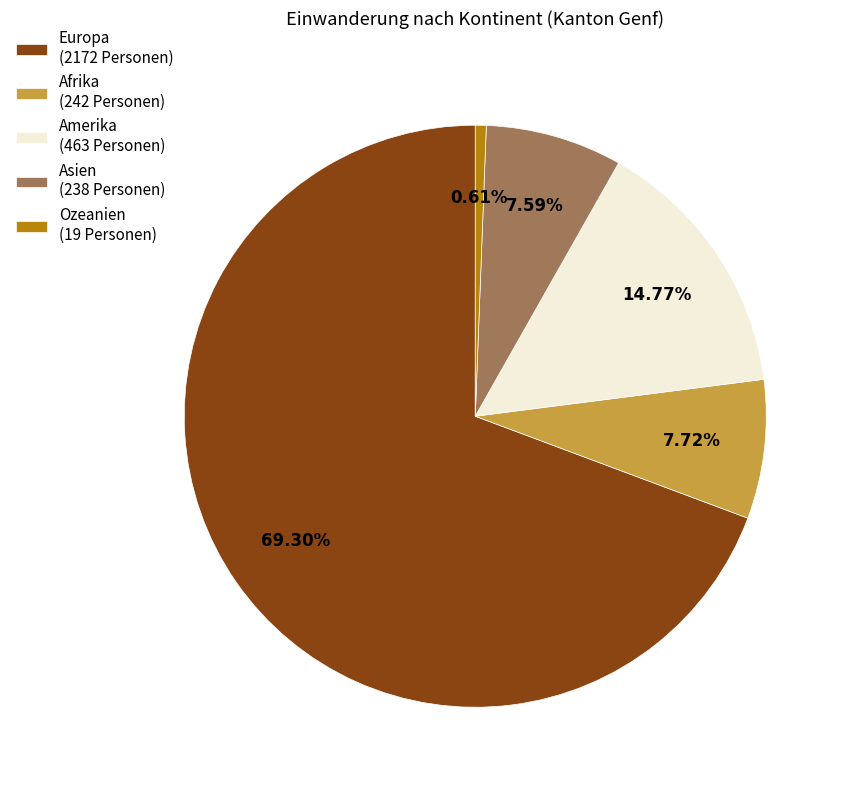

True or false: Afrika accounts for 8% of the total.

True